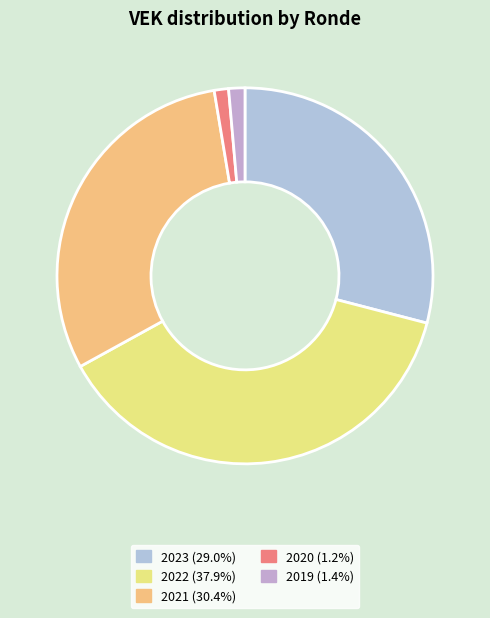

How many segments does this pie chart have?

5